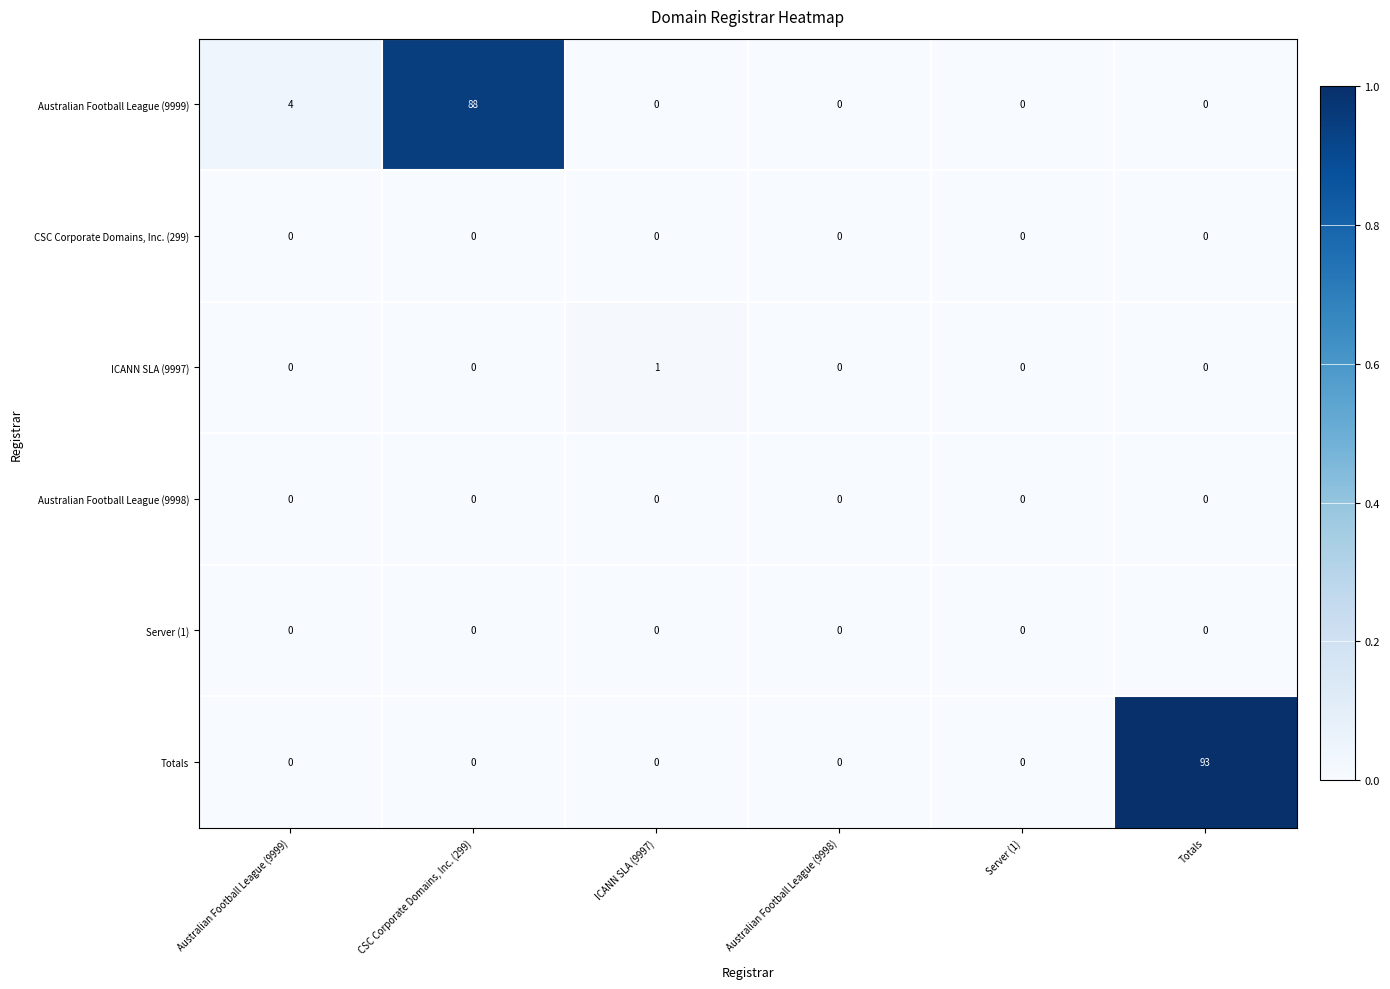

Which series has the largest total across all categories?

Totals